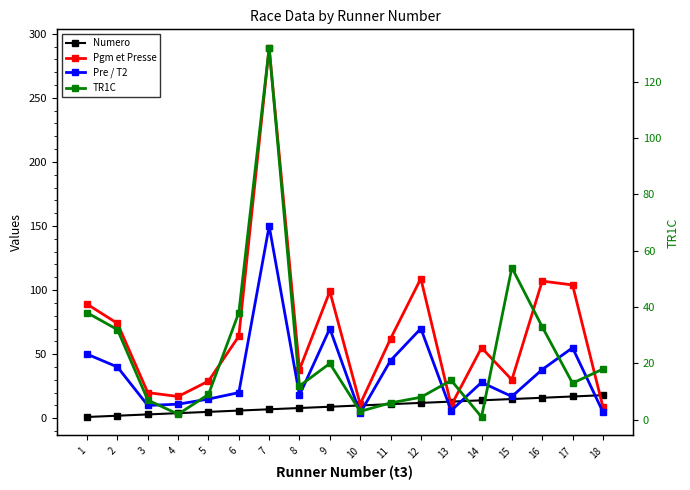

List the labels in order of TR1C value, smallest first.

14, 4, 10, 11, 3, 12, 5, 8, 17, 13, 18, 9, 2, 16, 1, 6, 15, 7